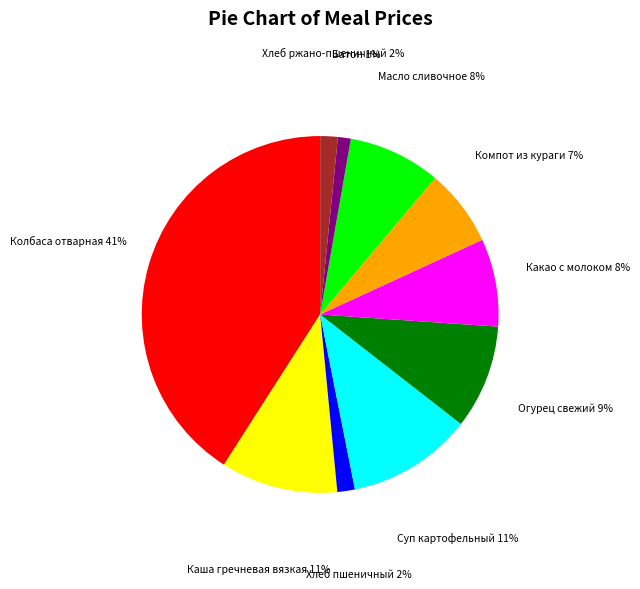

Which category has the biggest portion of the pie?

Колбаса отварная